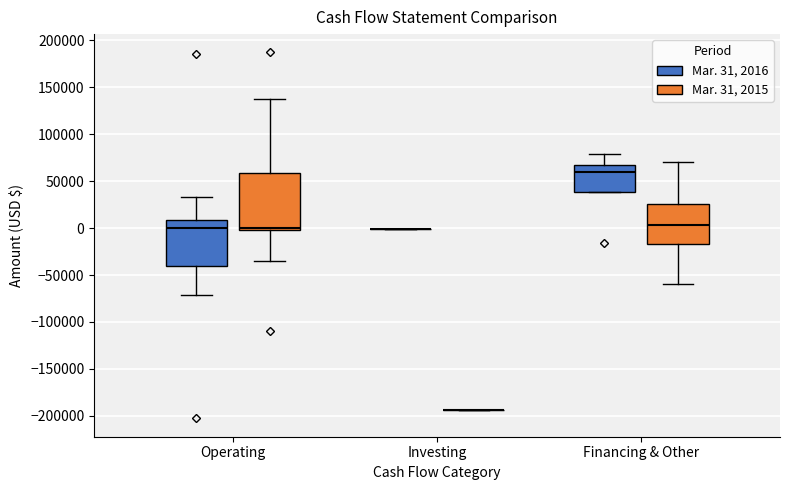

Reading left to right, read every box against the y-axis: the position of its median line, the range the box covers, and the ends of its whiskers. The values are not printed on the chart, so give them approximately, as read against the axis.

Operating (Mar. 31, 2016): median 0, box -40000 to 10000, whiskers -70000 to 35000
Operating (Mar. 31, 2015): median 0 (just above the box's lower edge), box 0 to 60000, whiskers -35000 to 135000
Investing (Mar. 31, 2016): box collapsed to a line at 0, whiskers 0 to 0
Investing (Mar. 31, 2015): box collapsed to a line at -195000, whiskers -195000 to -195000
Financing & Other (Mar. 31, 2016): median 60000, box 40000 to 65000, whiskers 40000 to 80000
Financing & Other (Mar. 31, 2015): median 5000, box -15000 to 25000, whiskers -60000 to 70000